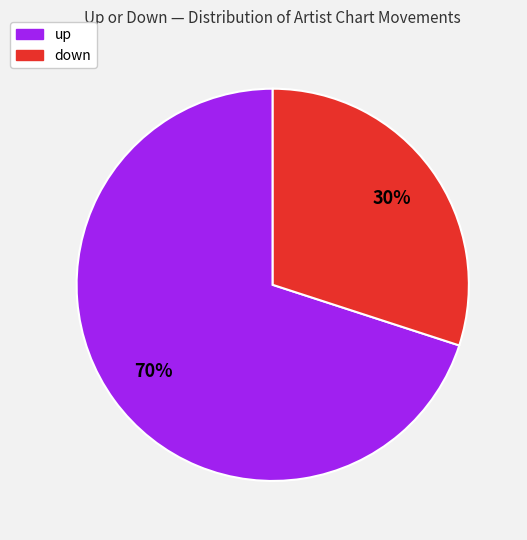

Count the number of slices in the pie.

2